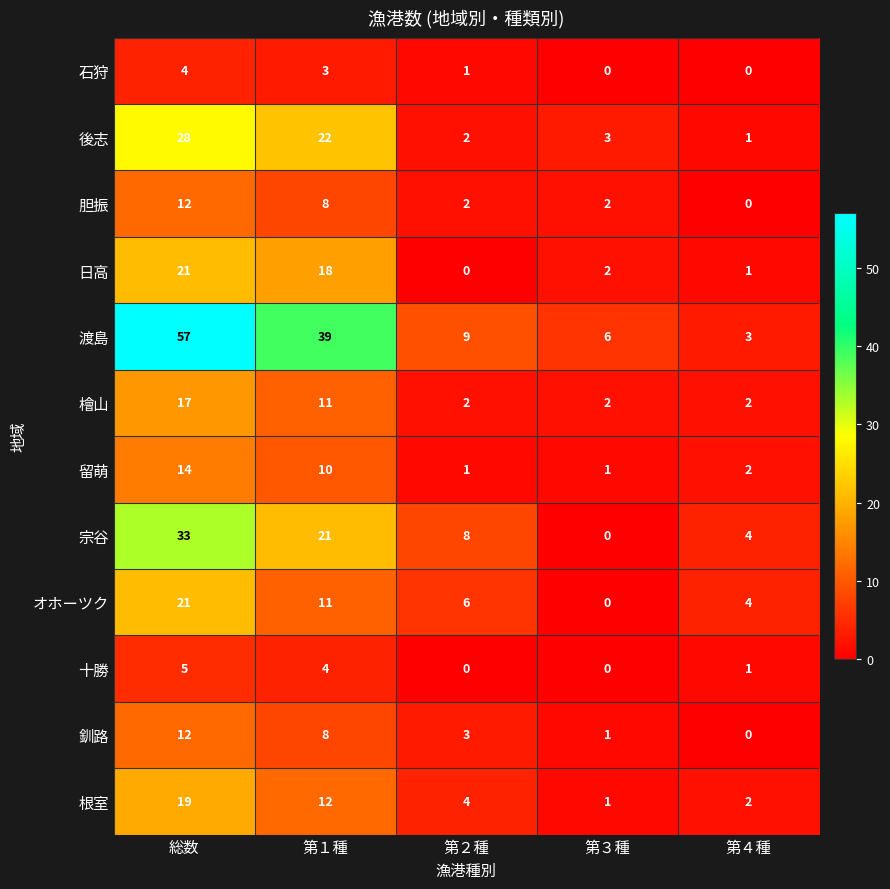

What is the difference between the maximum and minimum values in the 渡島 series?

54